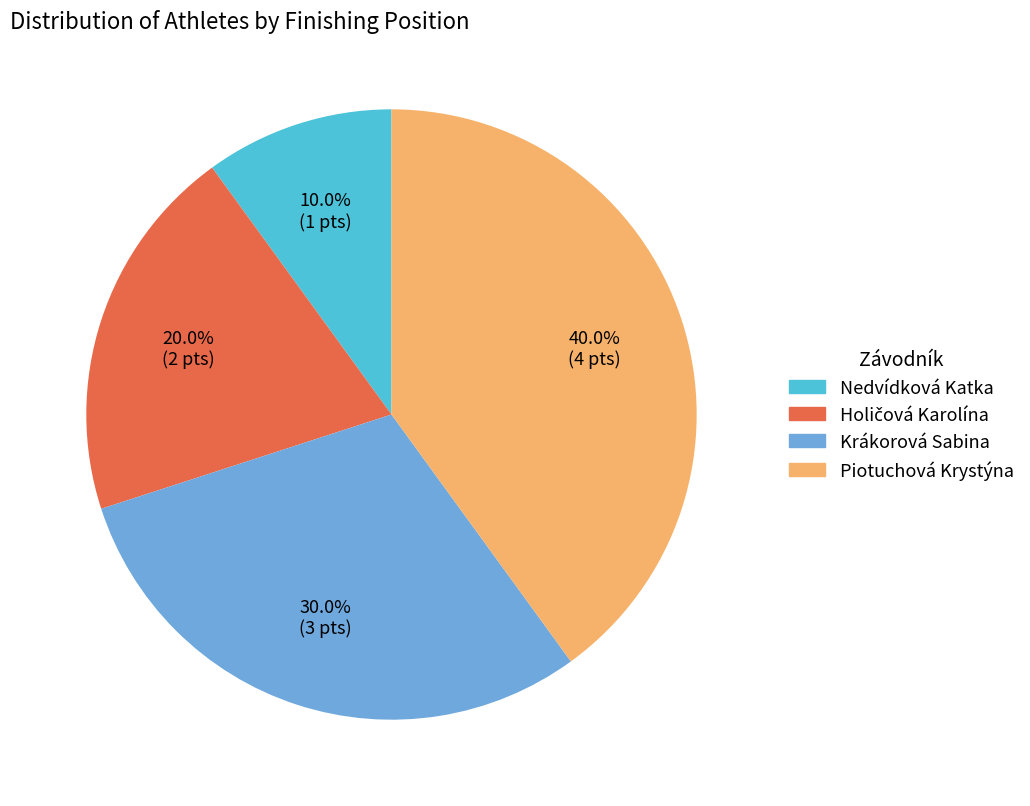

What percentage is the Nedvídková Katka slice, to the nearest percent?

10%